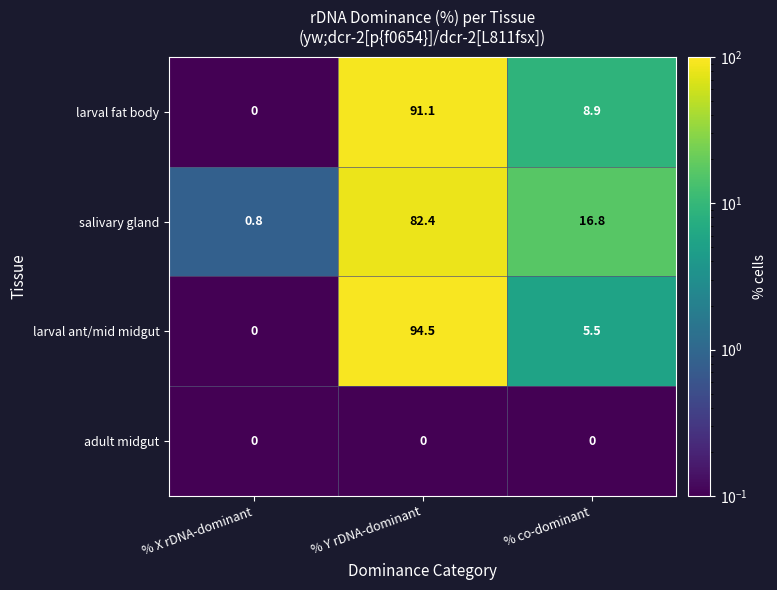

What is the average value of the larval ant/mid midgut series?

33.3